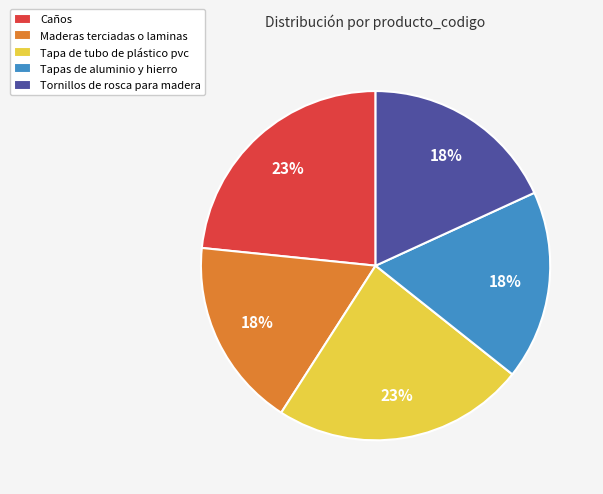

What is the ratio of the value at Tornillos de rosca para madera to the value at Maderas terciadas o laminas?

1.0